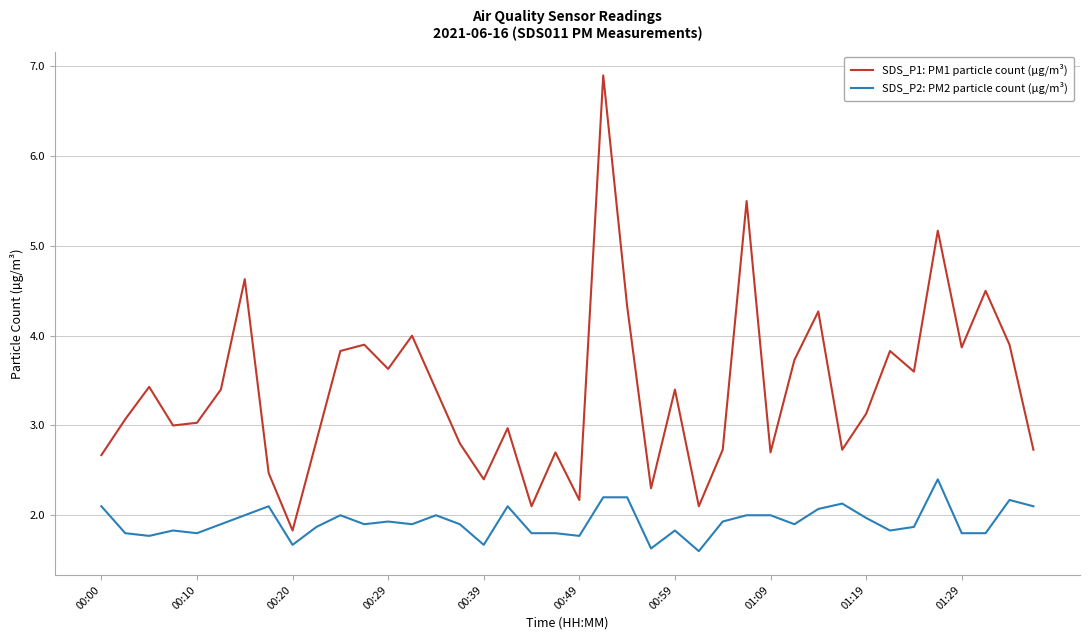

What is the average value of the SDS_P1: PM1 particle count (µg/m³) series?

3.4